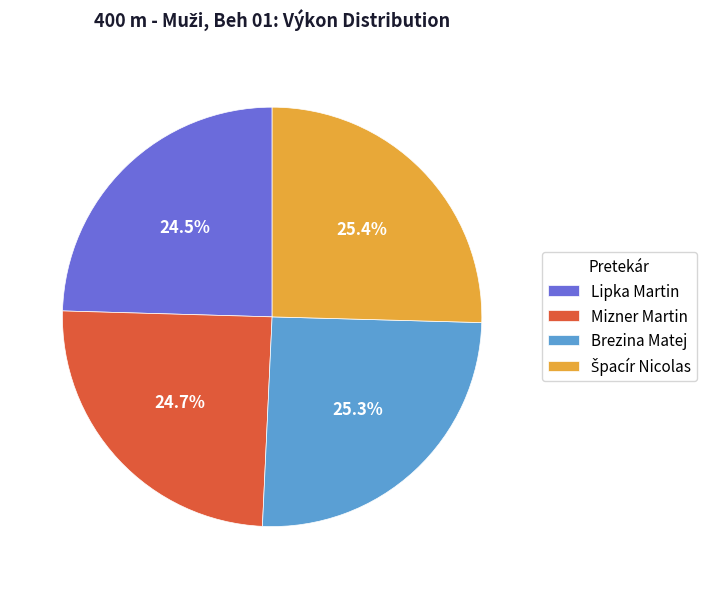

True or false: Brezina Matej accounts for 19% of the total.

False